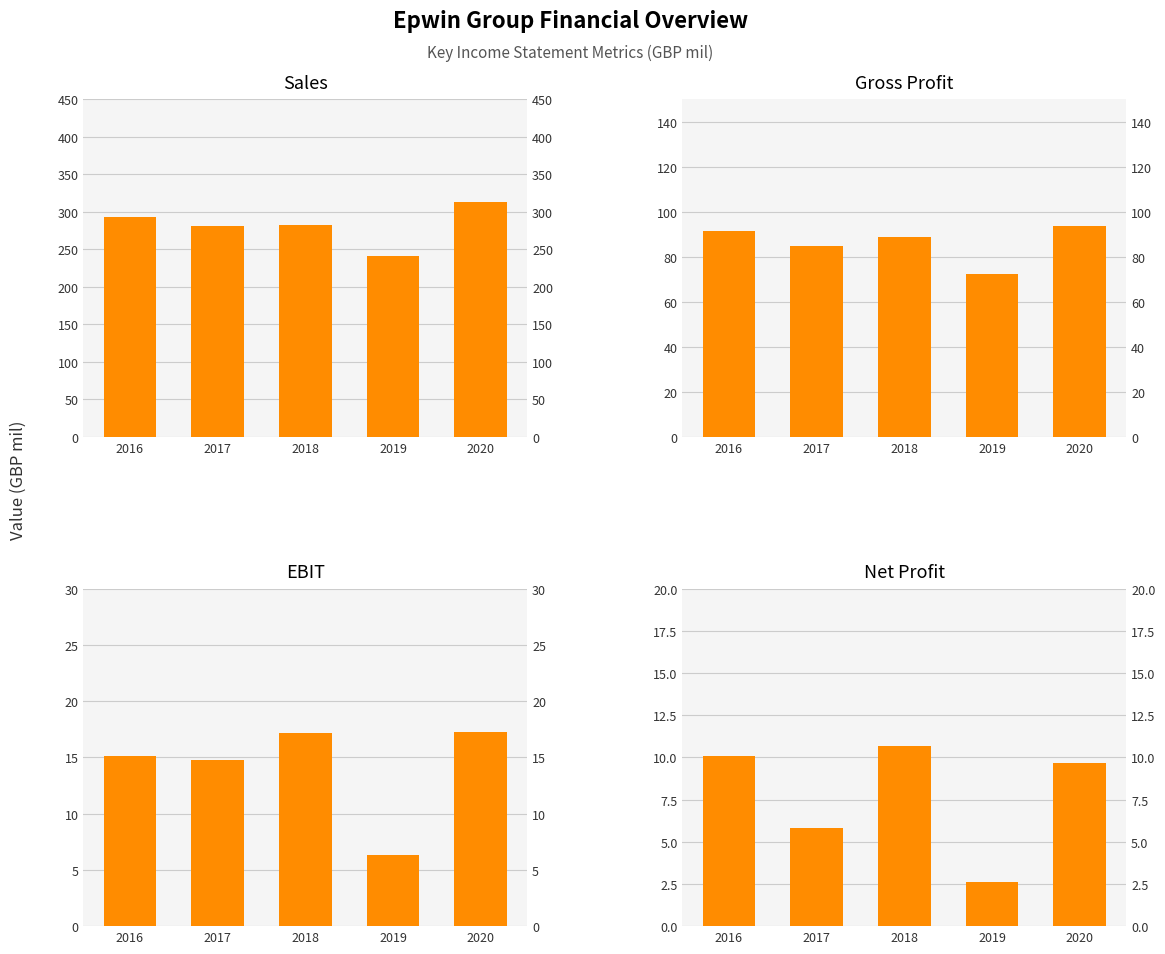

Reading right to left, what are all the values shown in this chart?

Sales: 2020=313.3	2019=241.0	2018=282.1	2017=281.1	2016=292.8
Gross Profit: 2020=93.7	2019=72.2	2018=88.8	2017=84.8	2016=91.3
EBIT: 2020=17.3	2019=6.3	2018=17.2	2017=14.8	2016=15.1
Net Profit: 2020=9.7	2019=2.6	2018=10.7	2017=5.8	2016=10.1